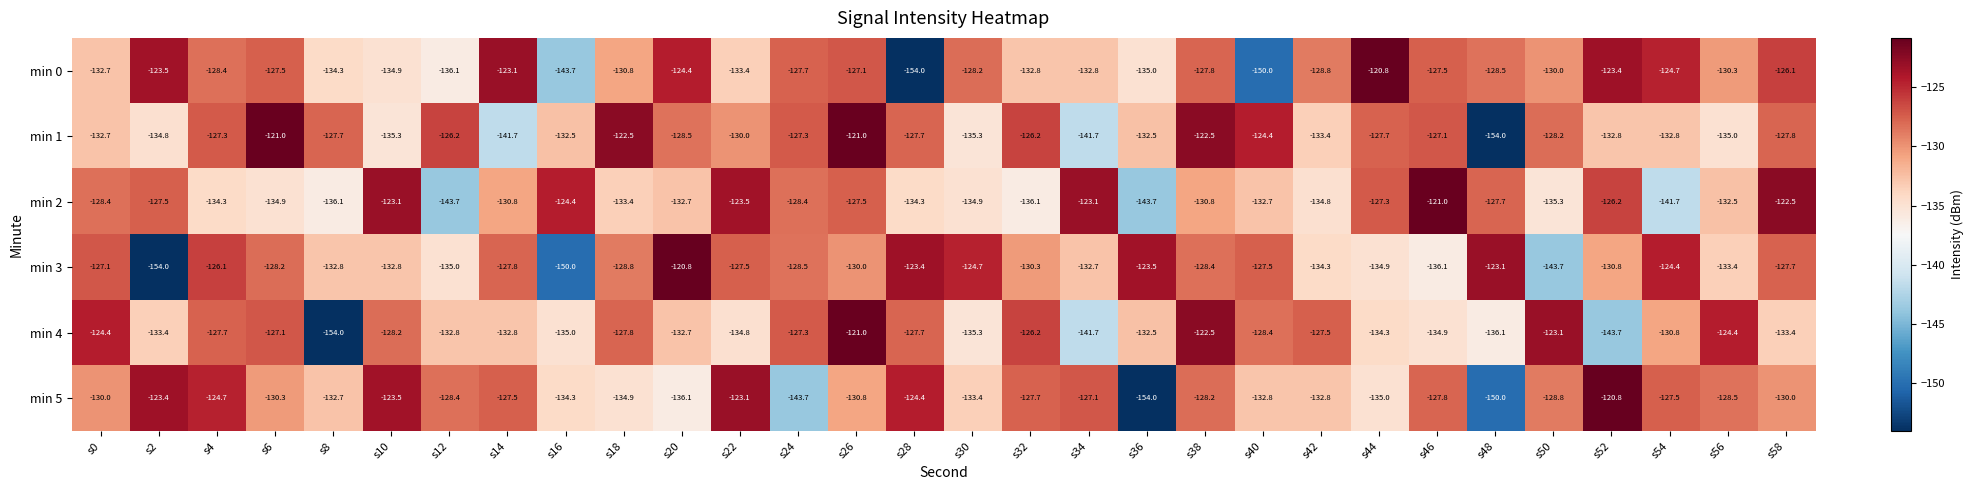

What is the spread (max minus min) of values at s46?

15.1